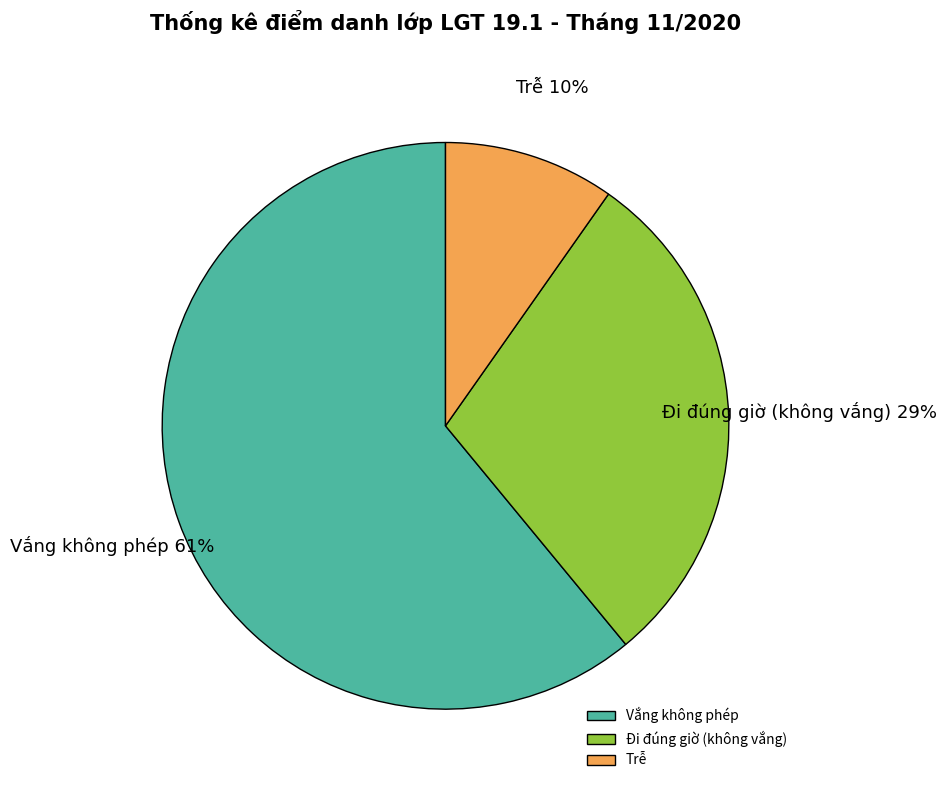

Is the sum of Trễ and Đi đúng giờ (không vắng) greater than half?

No